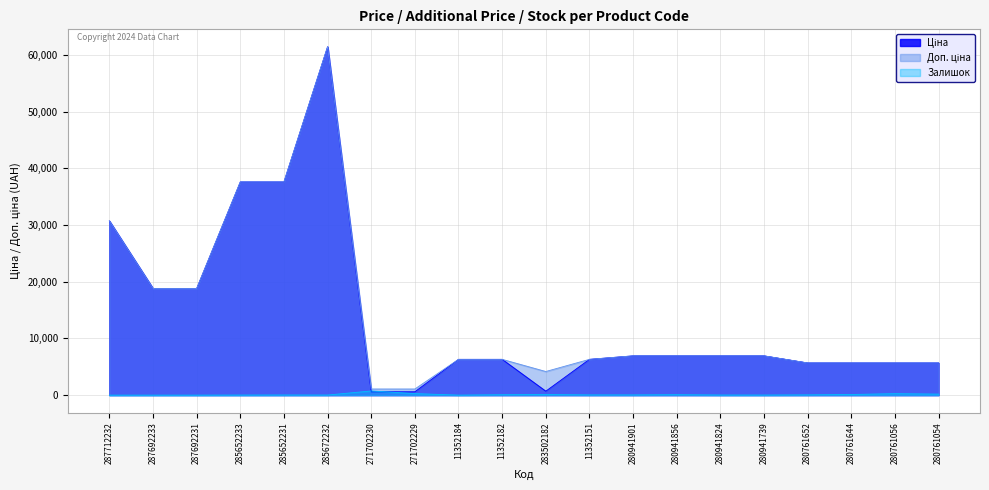

Where is Залишок nearest to the value 367?

271702229